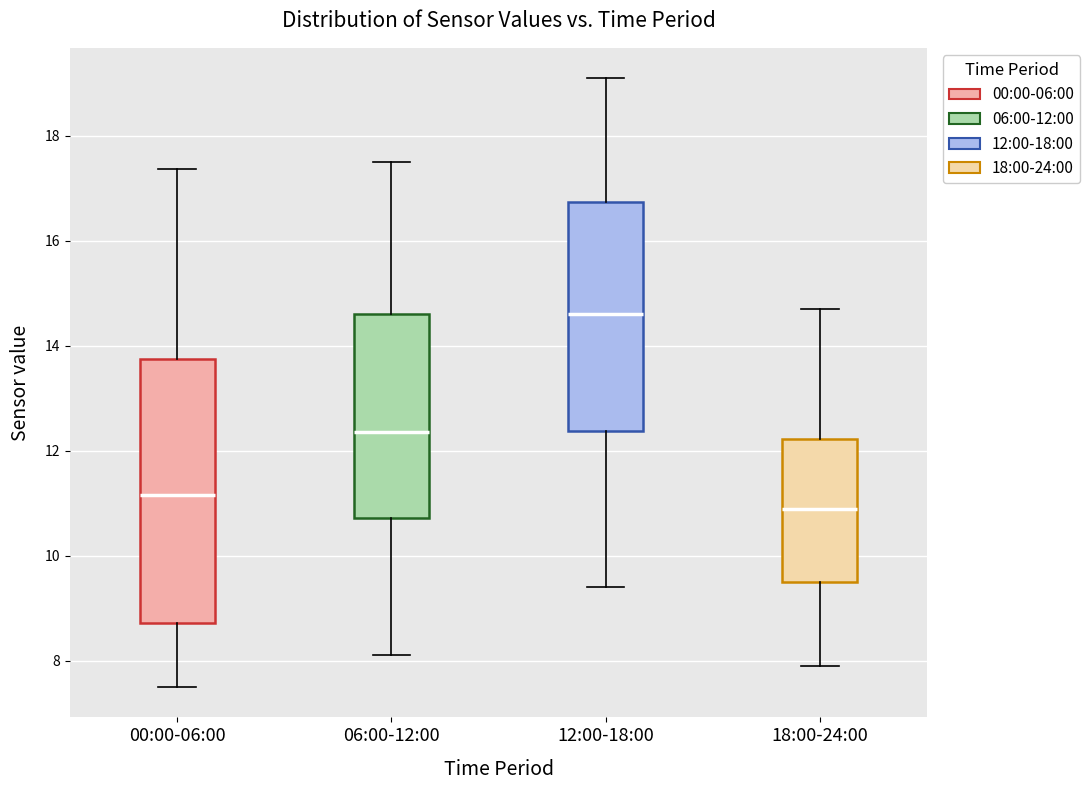

Where does the upper whisker of the box for 18:00-24:00 end on the y-axis? The values are not printed on the chart, so give them approximately, as read against the axis.

14.8